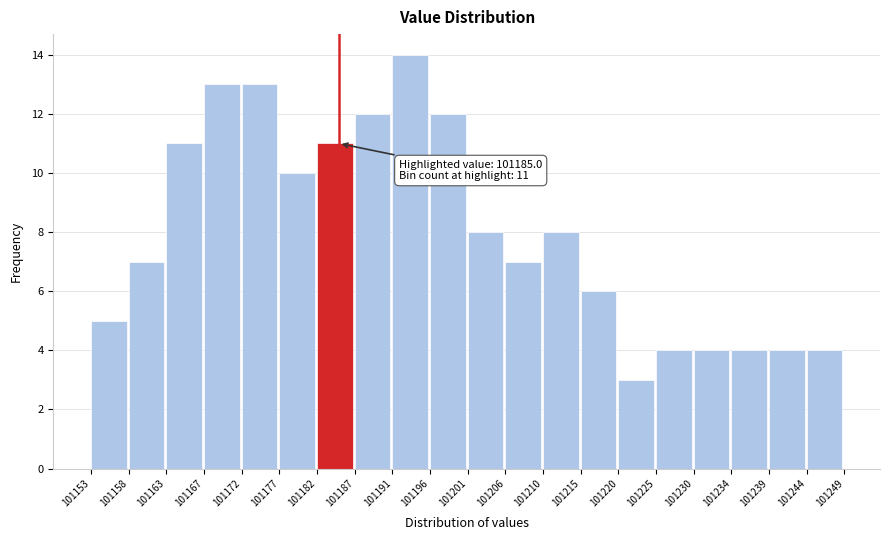

Over which range of the x-axis is the bar tallest?

101191 to 101196